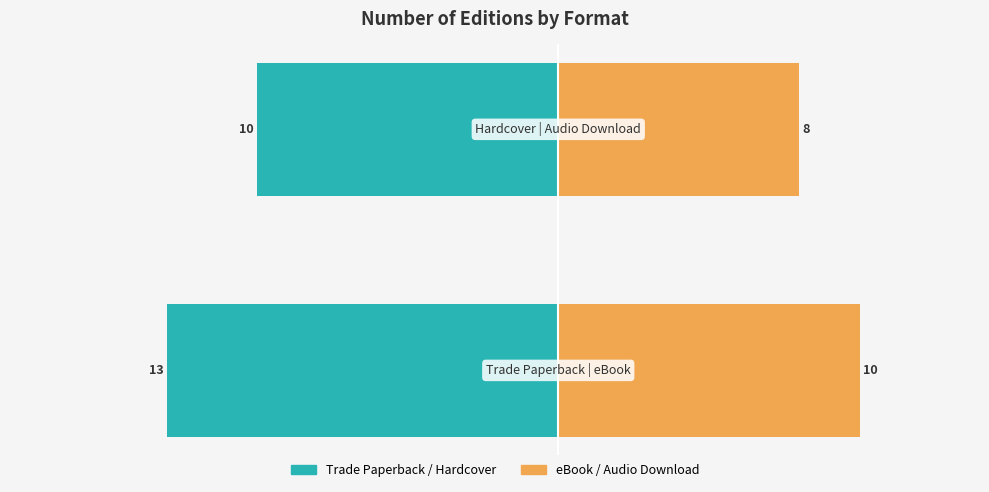

List the labels in order of eBook / Audio Download value, smallest first.

1, 0